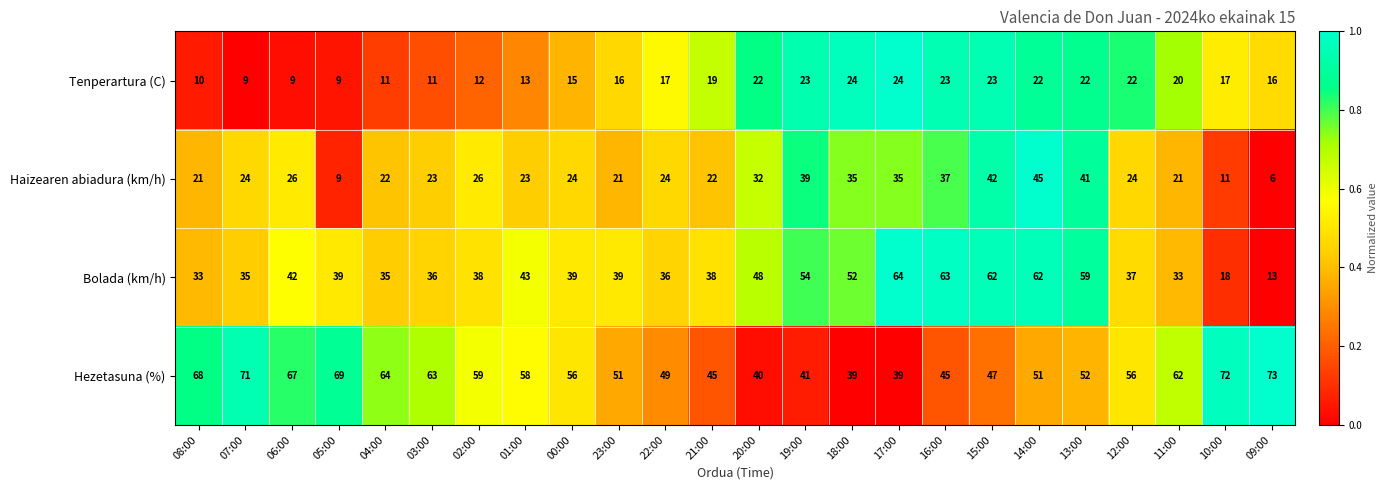

Read the Bolada (km/h) value at 06:00, to the nearest 10.

40